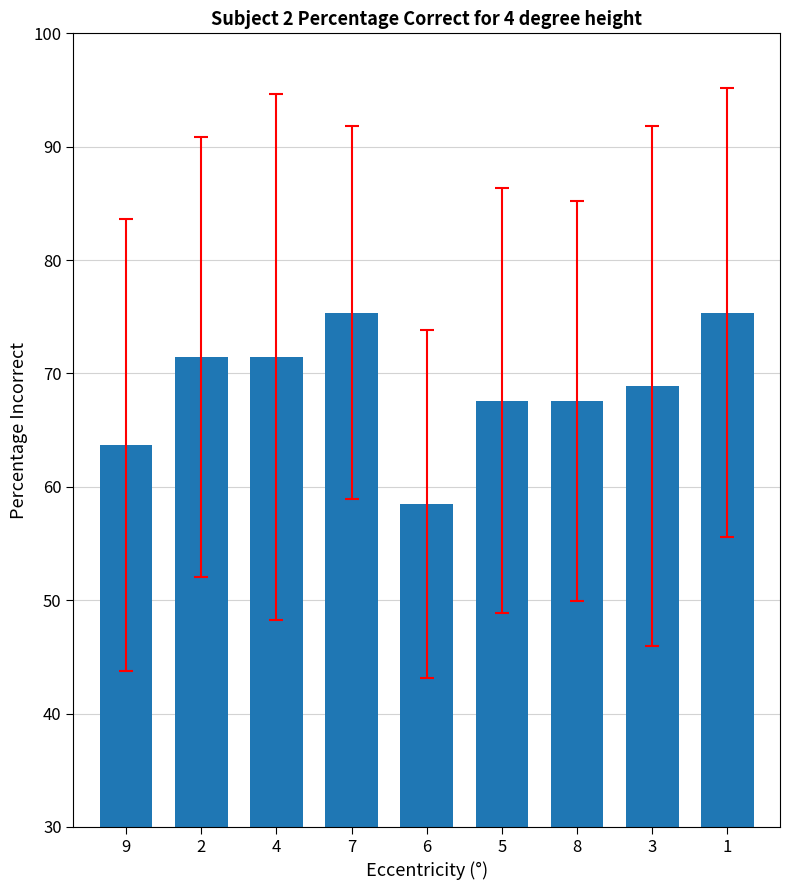

What is the greatest value displayed?

75.4